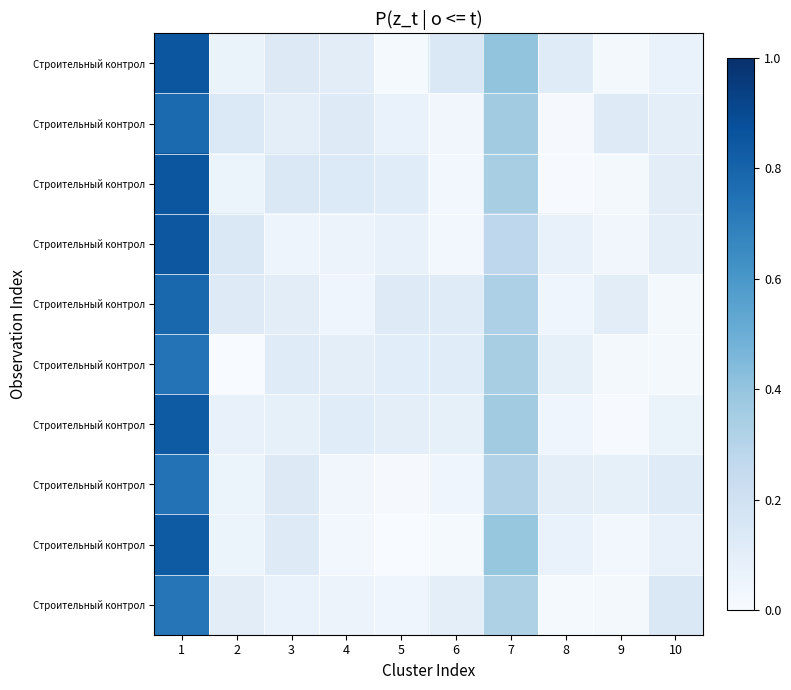

At which category is the sum across all series the highest?

1